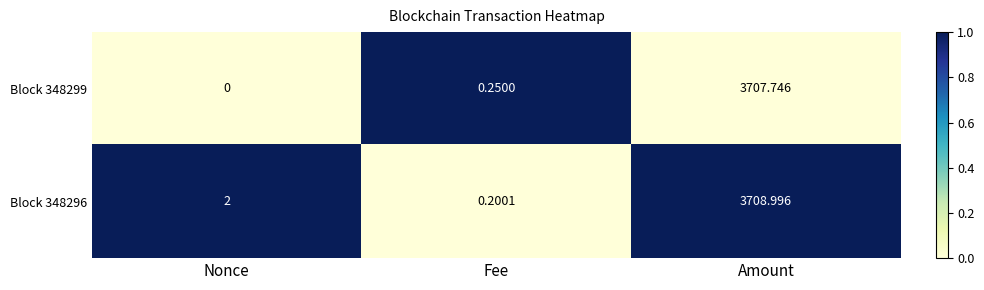

Is the value of Block 348296 at Amount greater than the value of Block 348299 at Fee?

Yes